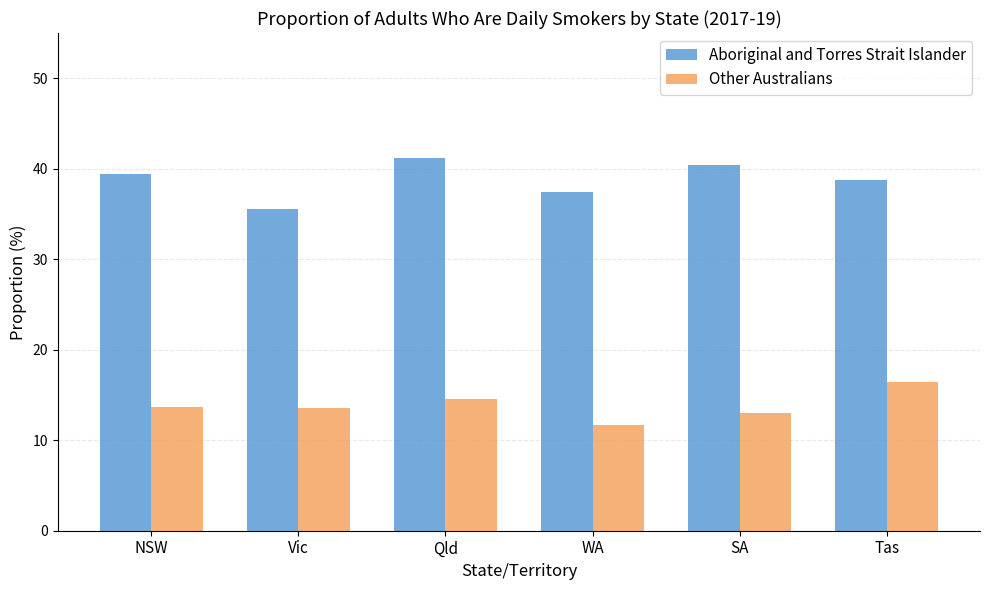

What is the difference between the highest and lowest values at Tas?

22.4